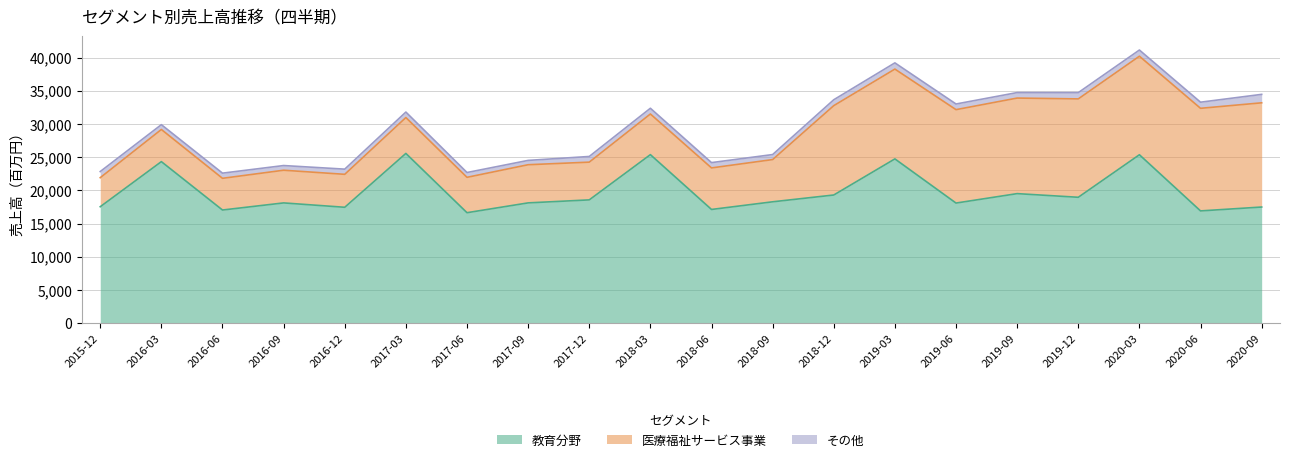

At how many categories does at least one series exceed 16906?

18